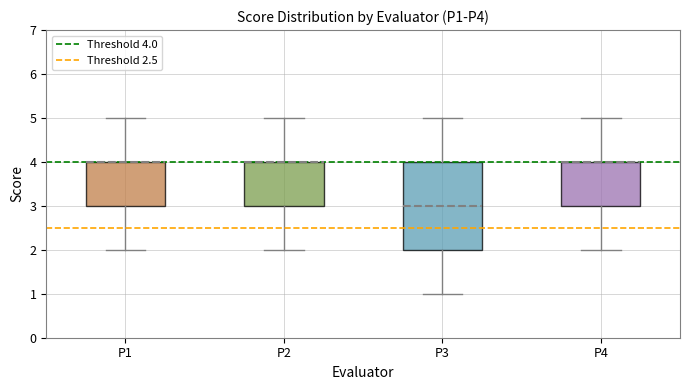

Reading left to right, transcribe this box plot: for each box, give where its median line is, the range the box spans, and where its two whiskers end, as read against the y-axis. The values are not printed on the chart, so give them approximately, as read against the axis.

P1: median 4 (drawn on the box's upper edge), box 3 to 4, whiskers 2 to 5
P2: median 4 (drawn on the box's upper edge), box 3 to 4, whiskers 2 to 5
P3: median 3, box 2 to 4, whiskers 1 to 5
P4: median 4 (drawn on the box's upper edge), box 3 to 4, whiskers 2 to 5